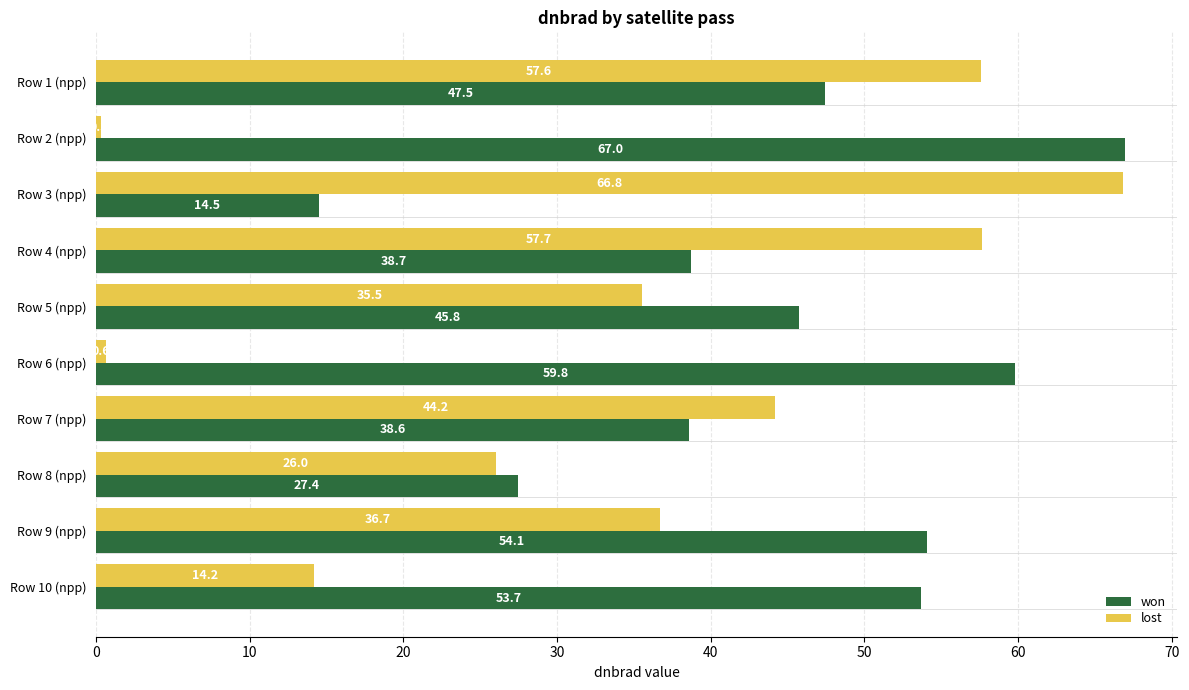

At how many categories does at least one series exceed 41?

9